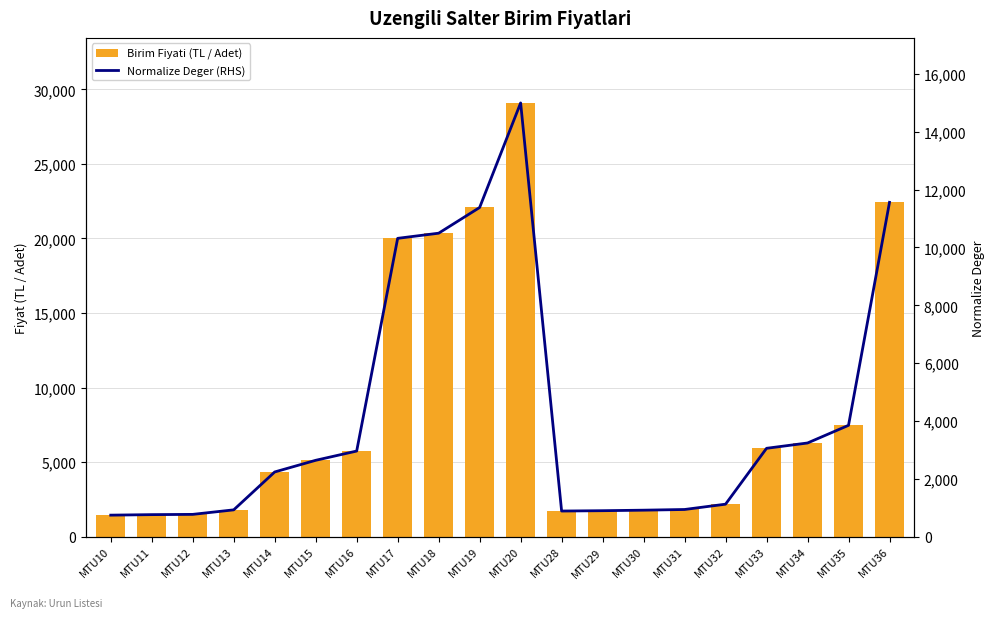

Rank the series by their maximum value, from highest to lowest.

Birim Fiyati (TL / Adet), Normalize Deger (RHS)